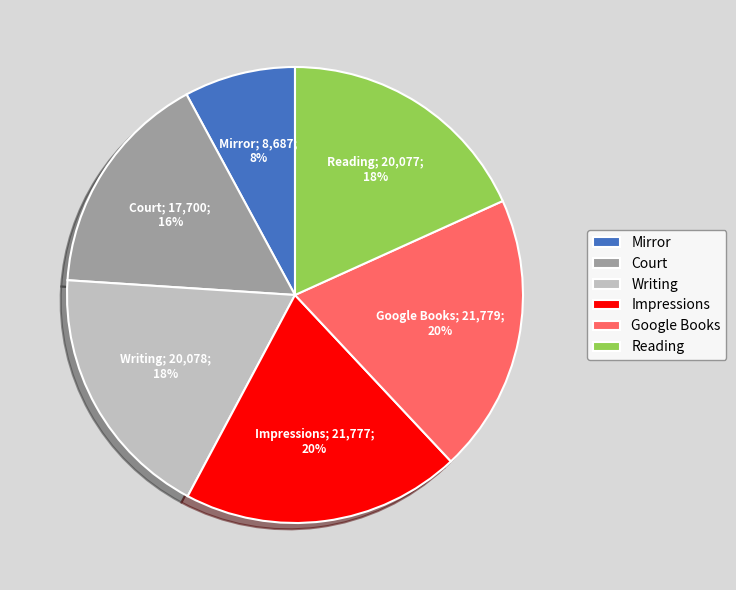

Does Writing represent more than half of the total?

No